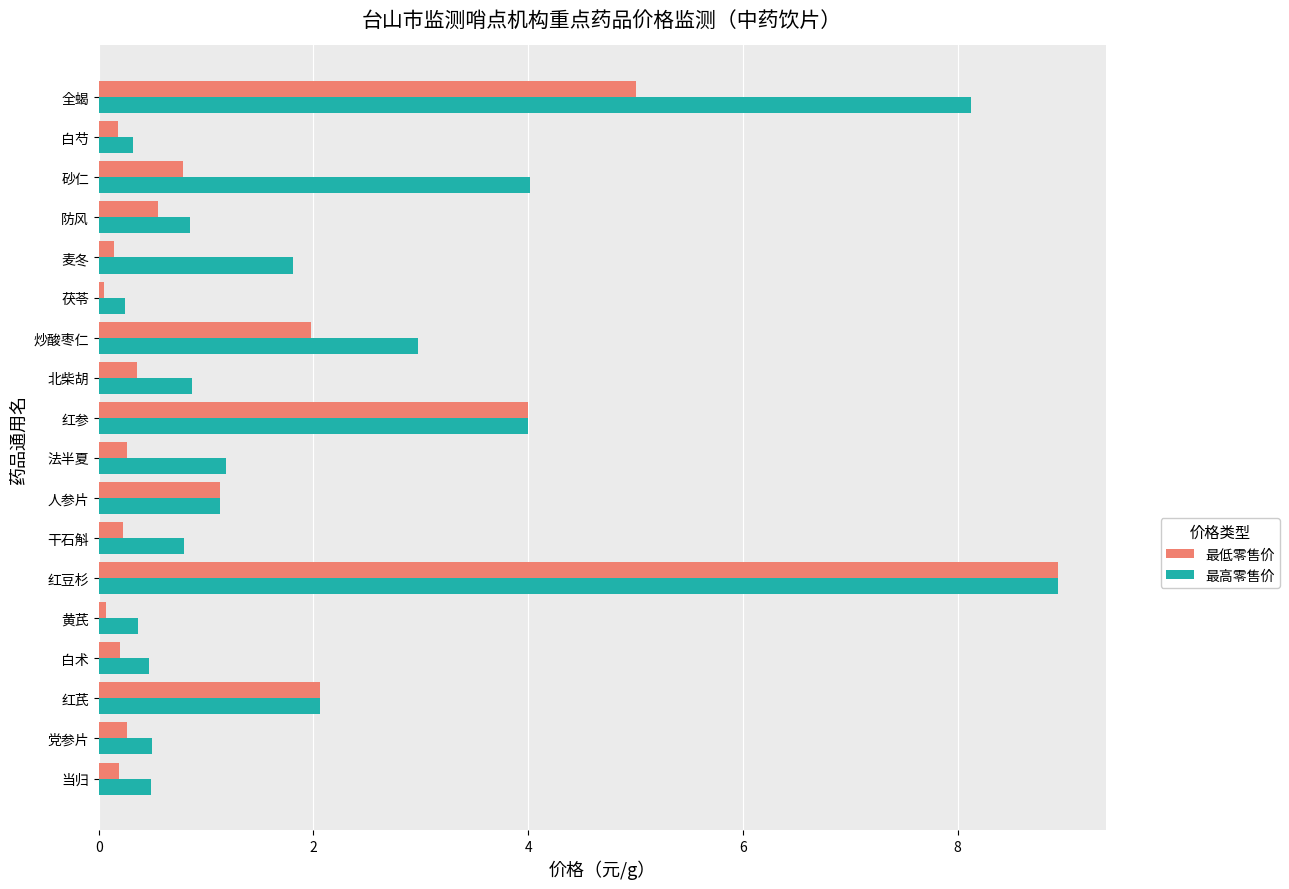

The 最高零售价 series shows 2.1 at 红芪. True or false?

True